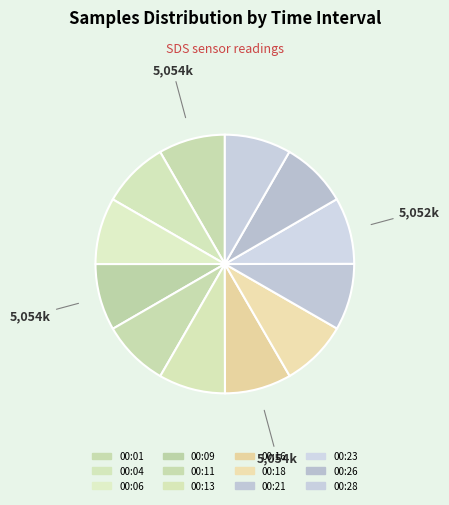

Count the number of slices in the pie.

12